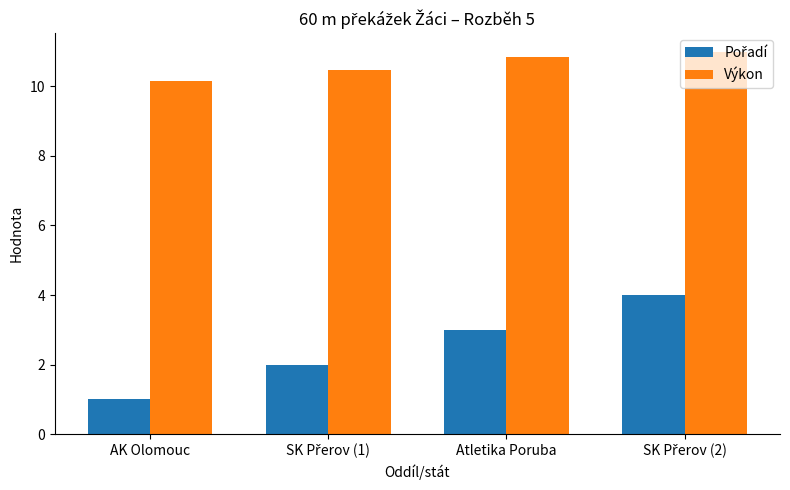

At how many categories does at least one series exceed 2?

4